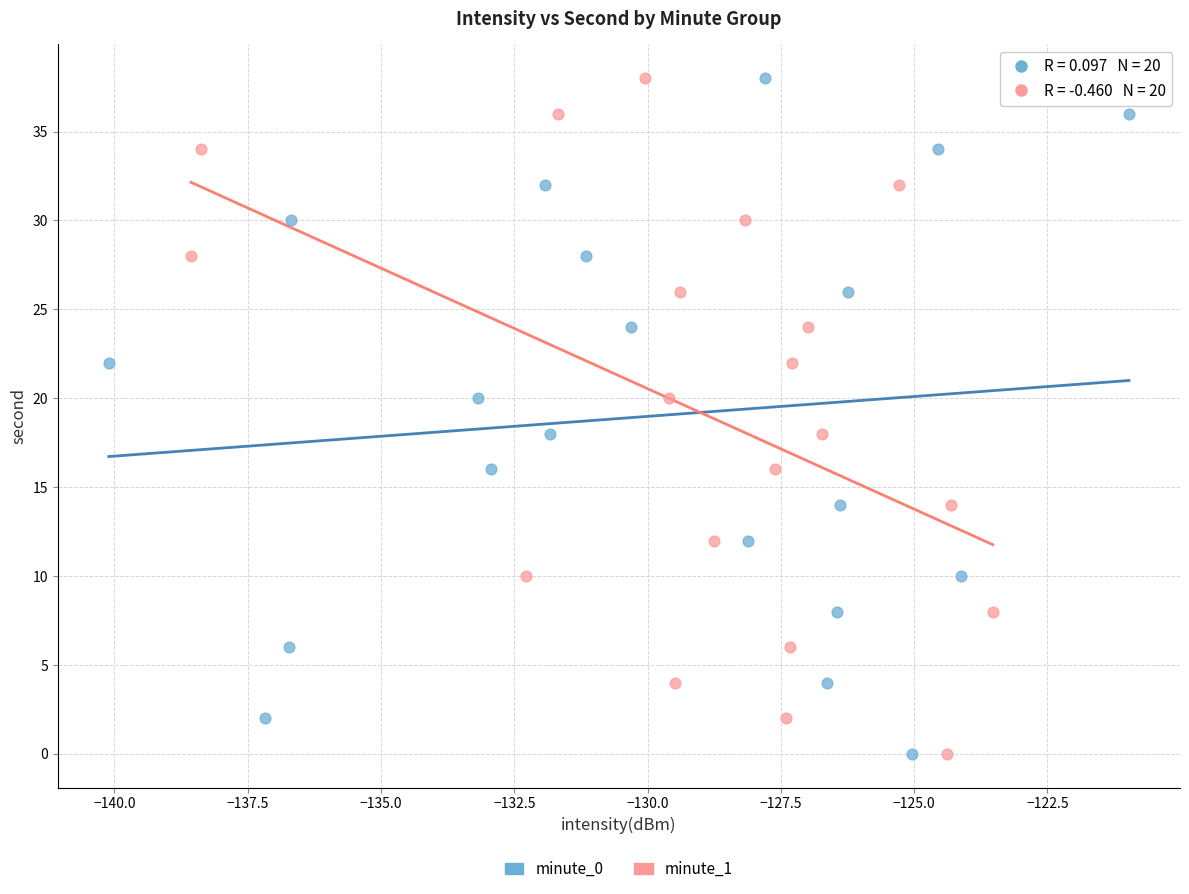

What are all the series names shown in the legend?

minute_0, minute_1